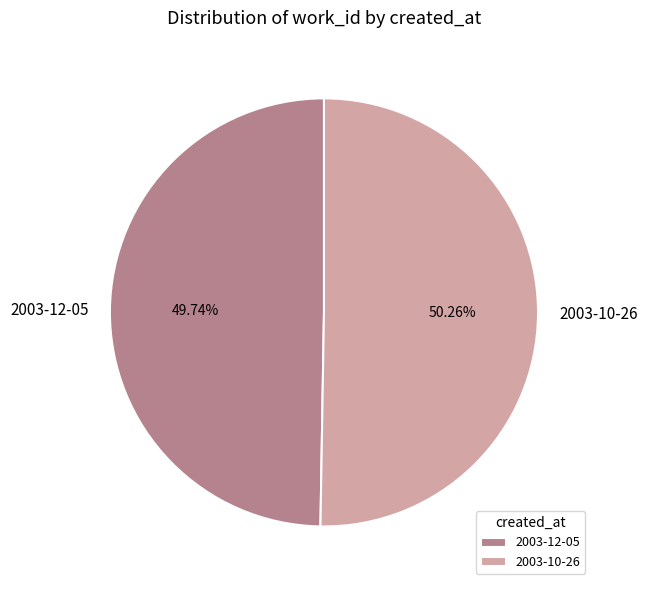

What percentage is NOT represented by 2003-10-26?

49.7%